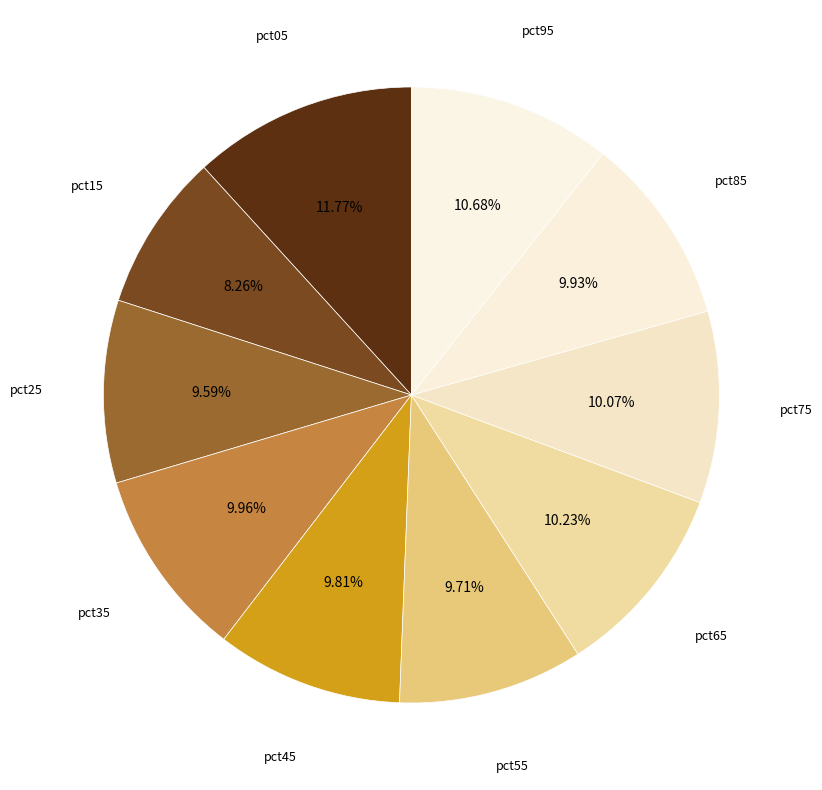

How many segments does this pie chart have?

10